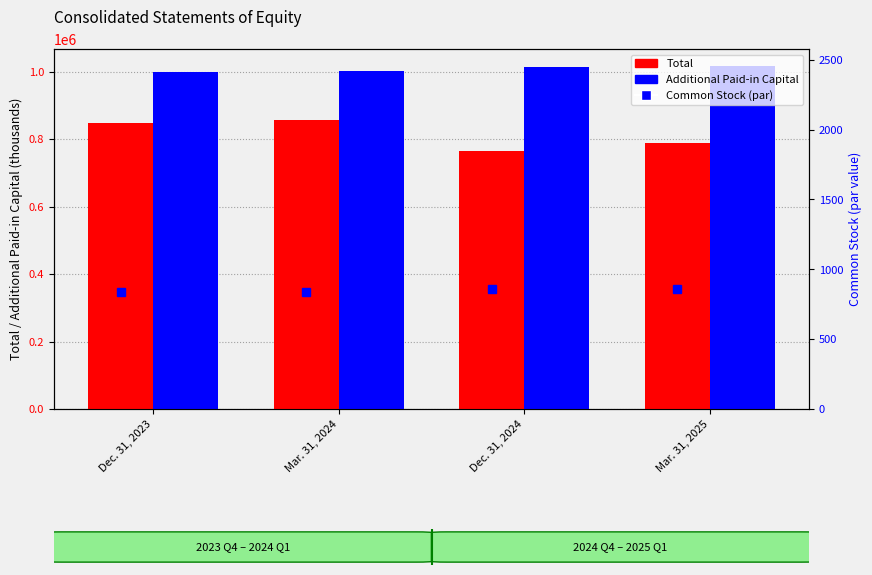

Which series has the largest total across all categories?

Additional Paid-in Capital